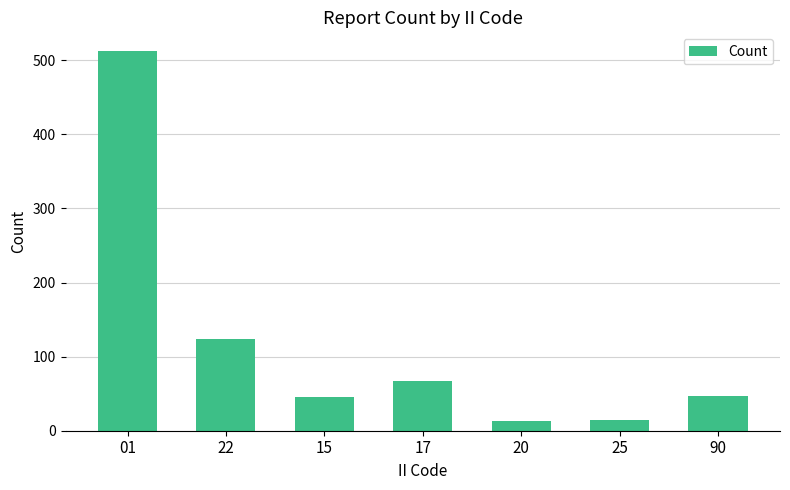

Is it true that the value at 20 is 13?

True